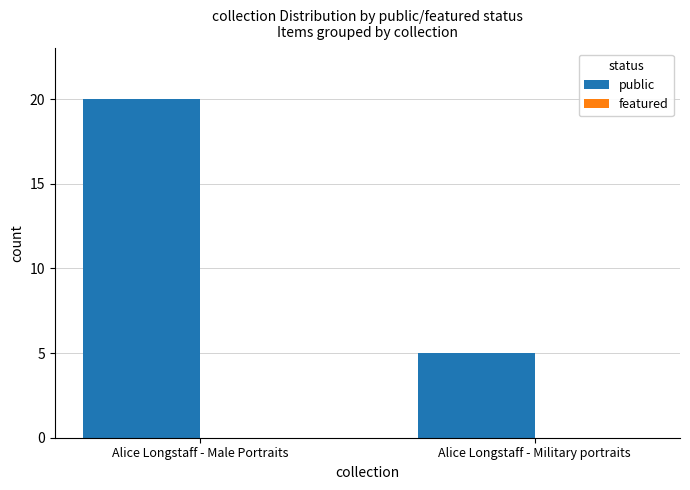

Is it true that the value at Alice Longstaff - Military portraits is 5?

True